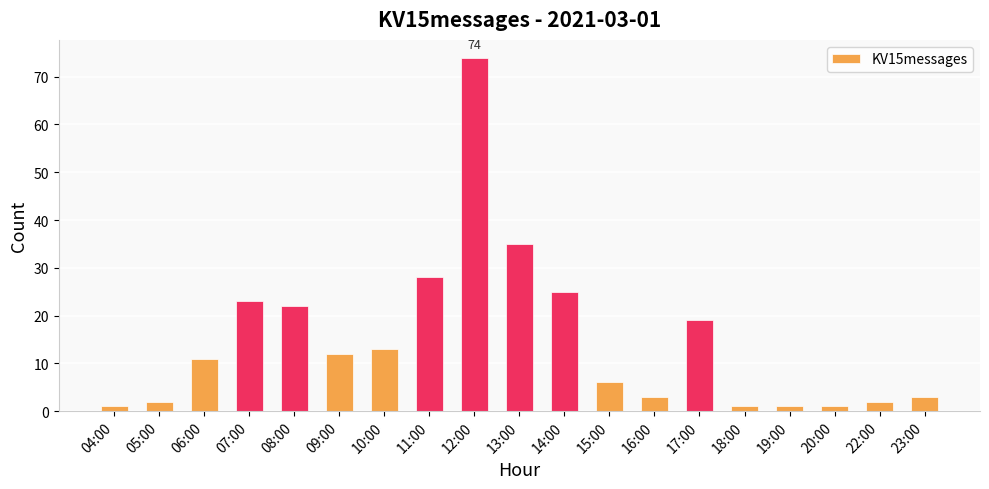

What is the average value?

15